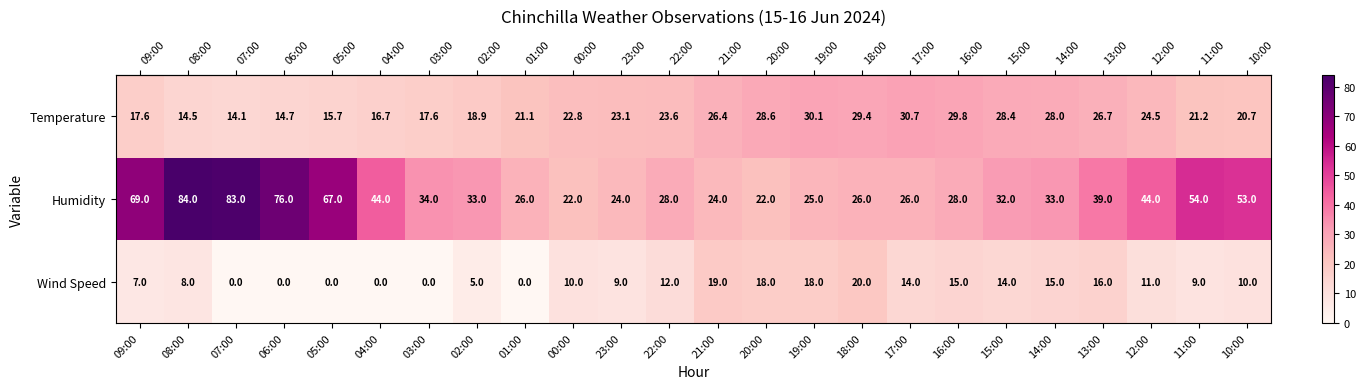

What is the spread (max minus min) of values at 09:00?

62.0